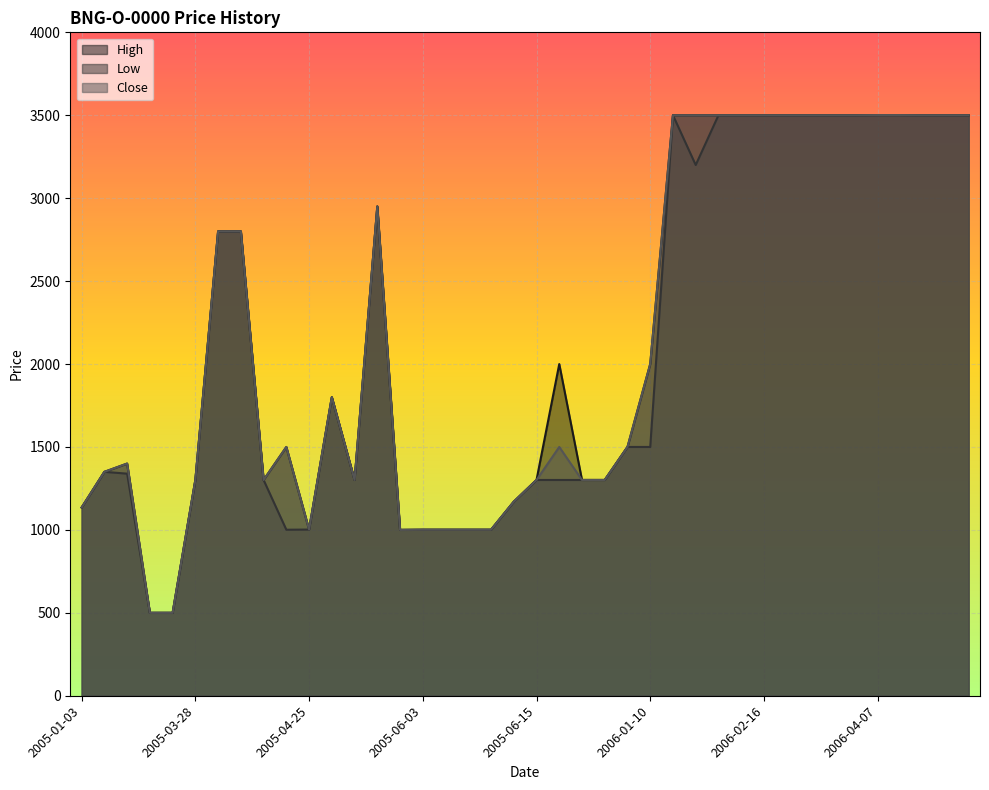

Reading left to right, extract all data points from this chart.

High: 2005-01-03=1135	2005-01-12=1350	2005-01-19=1400	2005-02-02=500	2005-03-18=500	2005-03-28=1301	2005-04-05=2800	2005-04-07=2800	2005-04-12=1301	2005-04-22=1500	2005-04-25=1002	2005-05-18=1800	2005-05-20=1301	2005-05-30=2950	2005-05-31=1000	2005-06-03=1001	2005-06-06=1001	2005-06-09=1001	2005-06-13=1001	2005-06-14=1170	2005-06-15=1301	2005-06-20=2000	2005-06-23=1301	2005-07-07=1301	2006-01-04=1500	2006-01-10=2000	2006-01-18=3500	2006-01-27=3500	2006-02-07=3500	2006-02-14=3500	2006-02-16=3500	2006-02-17=3500	2006-03-01=3500	2006-03-17=3500	2006-03-28=3500	2006-04-07=3501	2006-04-11=3501	2006-04-12=3500	2006-04-21=3500	2006-05-02=3500
Low: 2005-01-03=1135	2005-01-12=1350	2005-01-19=1339	2005-02-02=500	2005-03-18=500	2005-03-28=1301	2005-04-05=2800	2005-04-07=2800	2005-04-12=1301	2005-04-22=1001	2005-04-25=1002	2005-05-18=1800	2005-05-20=1301	2005-05-30=2950	2005-05-31=1000	2005-06-03=1001	2005-06-06=1001	2005-06-09=1001	2005-06-13=1001	2005-06-14=1170	2005-06-15=1301	2005-06-20=1301	2005-06-23=1301	2005-07-07=1301	2006-01-04=1500	2006-01-10=1500	2006-01-18=3500	2006-01-27=3200	2006-02-07=3500	2006-02-14=3500	2006-02-16=3500	2006-02-17=3500	2006-03-01=3500	2006-03-17=3500	2006-03-28=3500	2006-04-07=3501	2006-04-11=3501	2006-04-12=3500	2006-04-21=3500	2006-05-02=3500
Close: 2005-01-03=1135	2005-01-12=1350	2005-01-19=1400	2005-02-02=500	2005-03-18=500	2005-03-28=1301	2005-04-05=2800	2005-04-07=2800	2005-04-12=1301	2005-04-22=1500	2005-04-25=1002	2005-05-18=1800	2005-05-20=1301	2005-05-30=2950	2005-05-31=1000	2005-06-03=1001	2005-06-06=1001	2005-06-09=1001	2005-06-13=1001	2005-06-14=1170	2005-06-15=1301	2005-06-20=1500	2005-06-23=1301	2005-07-07=1301	2006-01-04=1500	2006-01-10=2000	2006-01-18=3500	2006-01-27=3500	2006-02-07=3500	2006-02-14=3500	2006-02-16=3500	2006-02-17=3500	2006-03-01=3500	2006-03-17=3500	2006-03-28=3500	2006-04-07=3501	2006-04-11=3501	2006-04-12=3500	2006-04-21=3500	2006-05-02=3500